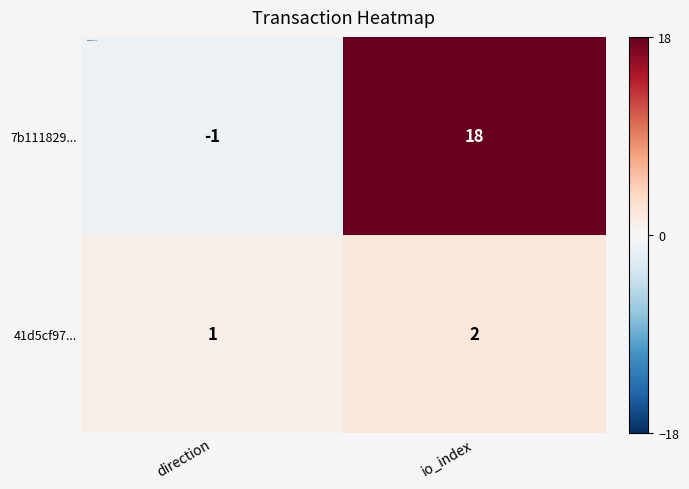

How many data points does each series have?

2